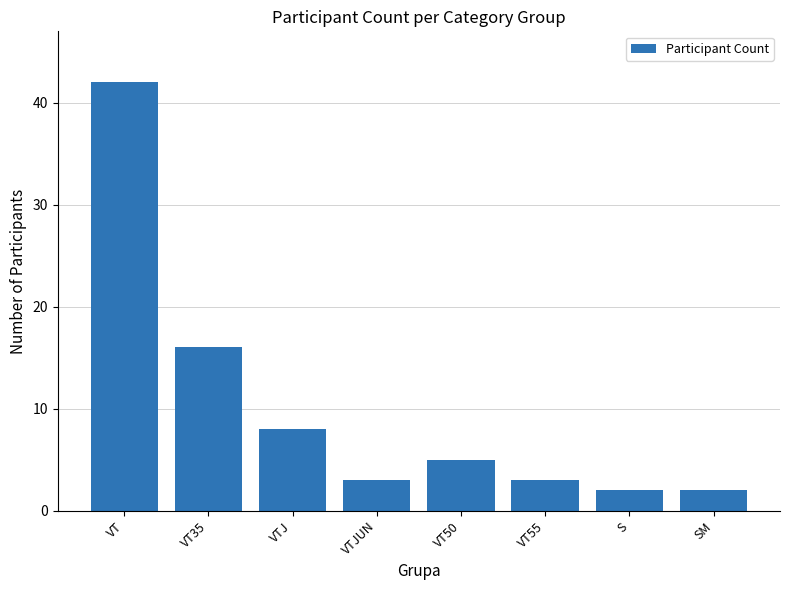

How many bars are there in total?

8